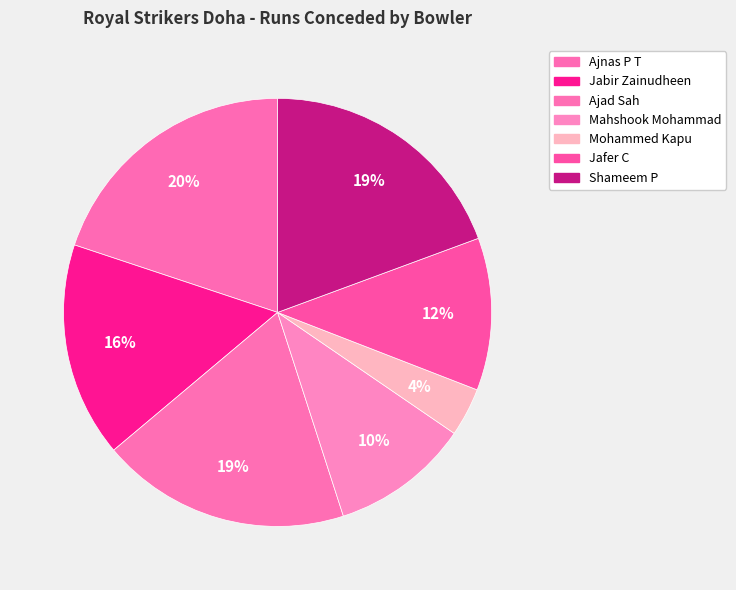

Approximately how many times larger is the value at Mahshook Mohammad compared to Jafer C?

0.9